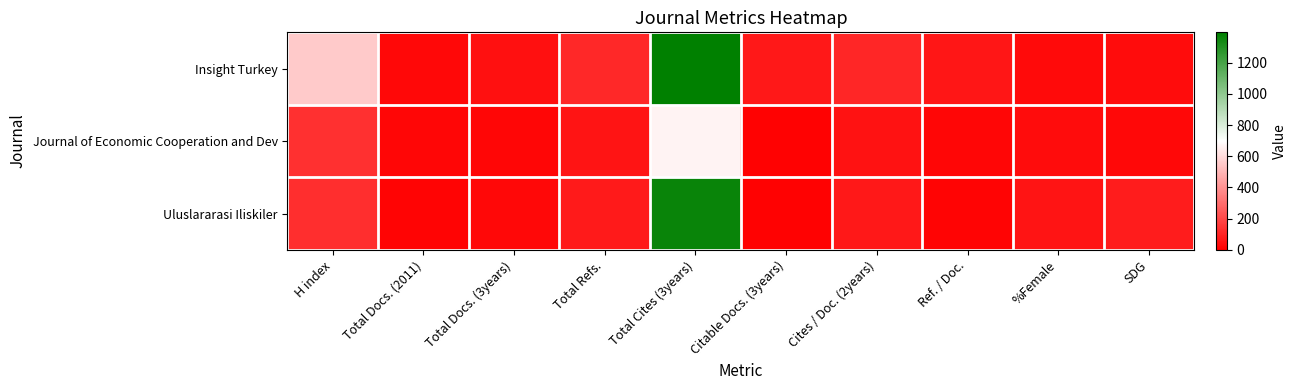

At how many categories does at least one series exceed 379?

2